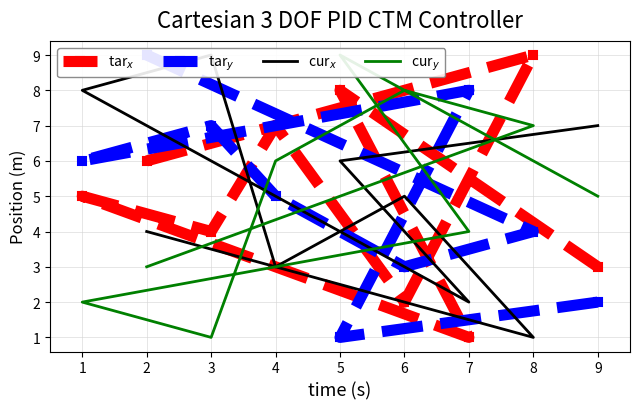

Where does the tar$_x$ series first go above 5?

2